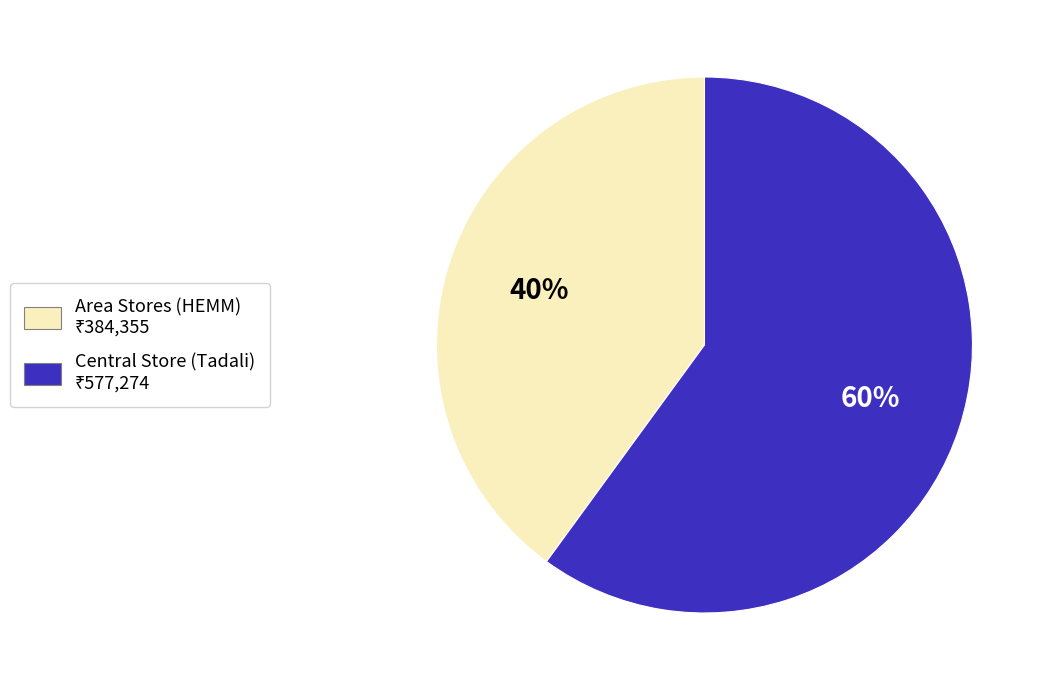

Does any single category account for the majority?

Yes